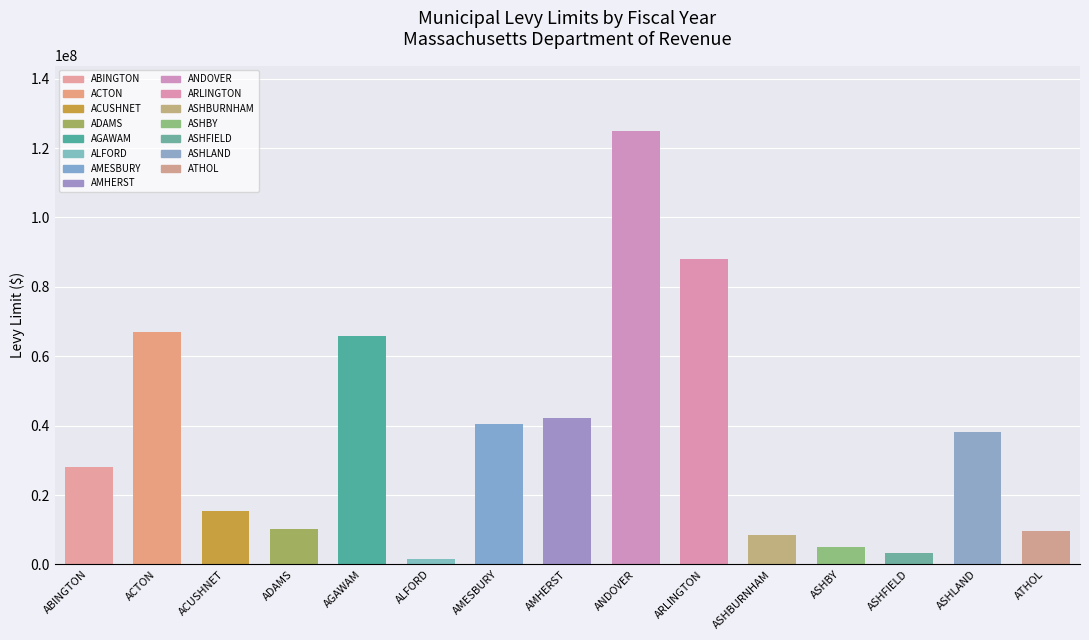

Read the value at ARLINGTON.

87938058